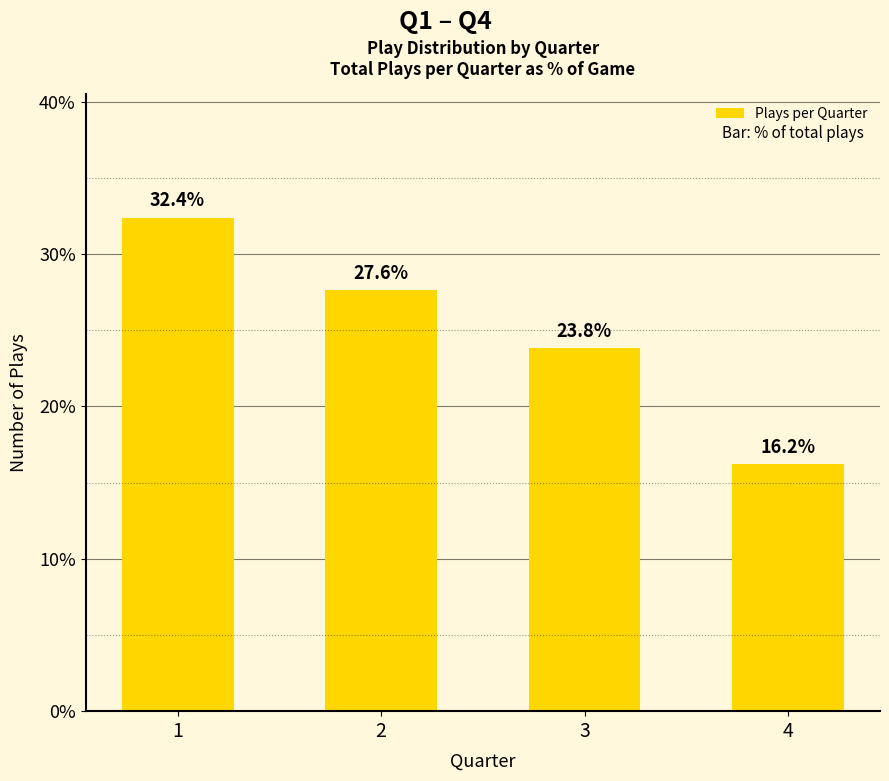

How many series are shown in this chart?

1